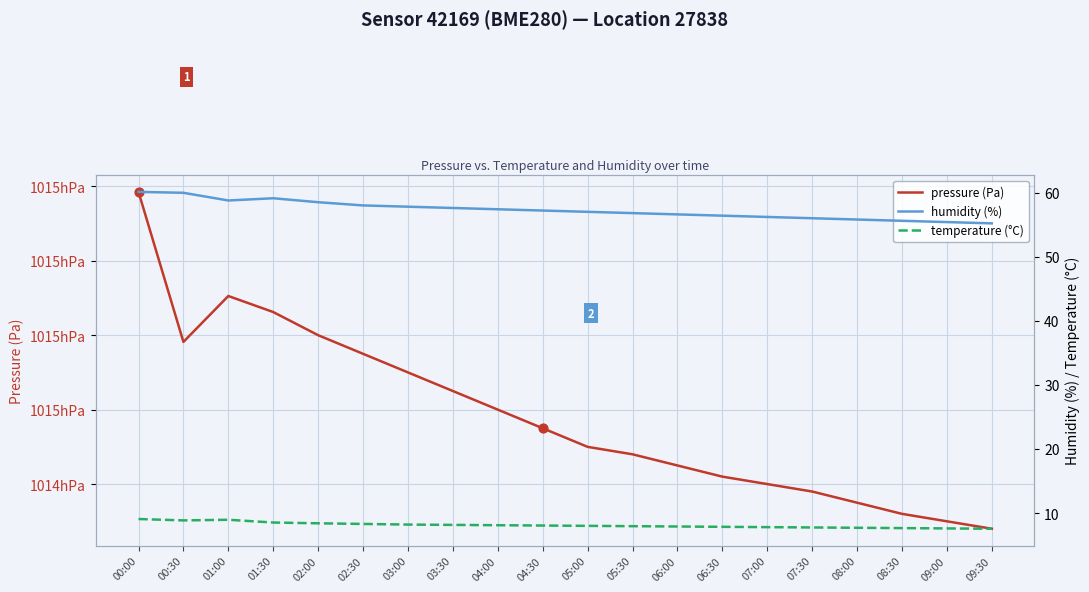

What are all the series names shown in the legend?

pressure (Pa), humidity (%), temperature (°C)